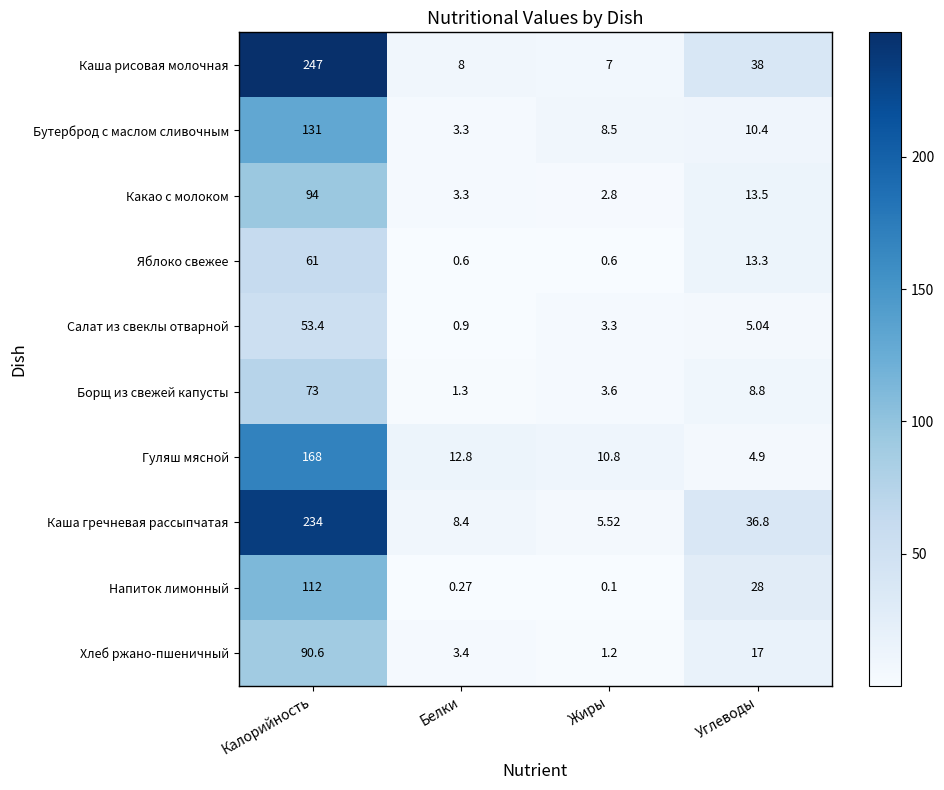

Rank the categories by Гуляш мясной value from highest to lowest.

Калорийность, Белки, Жиры, Углеводы